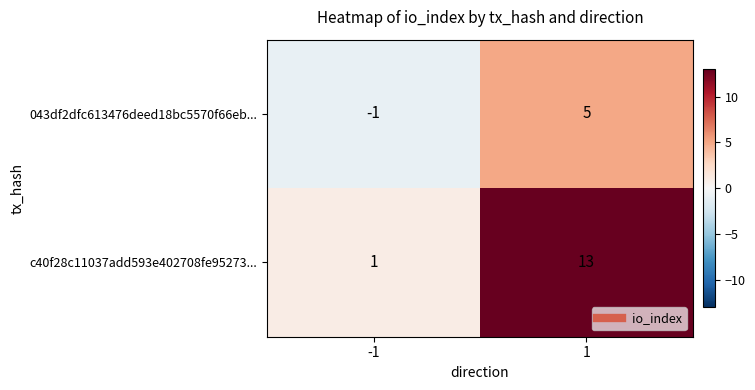

What is the maximum value for c40f28c11037add593e402708fe95273...?

13